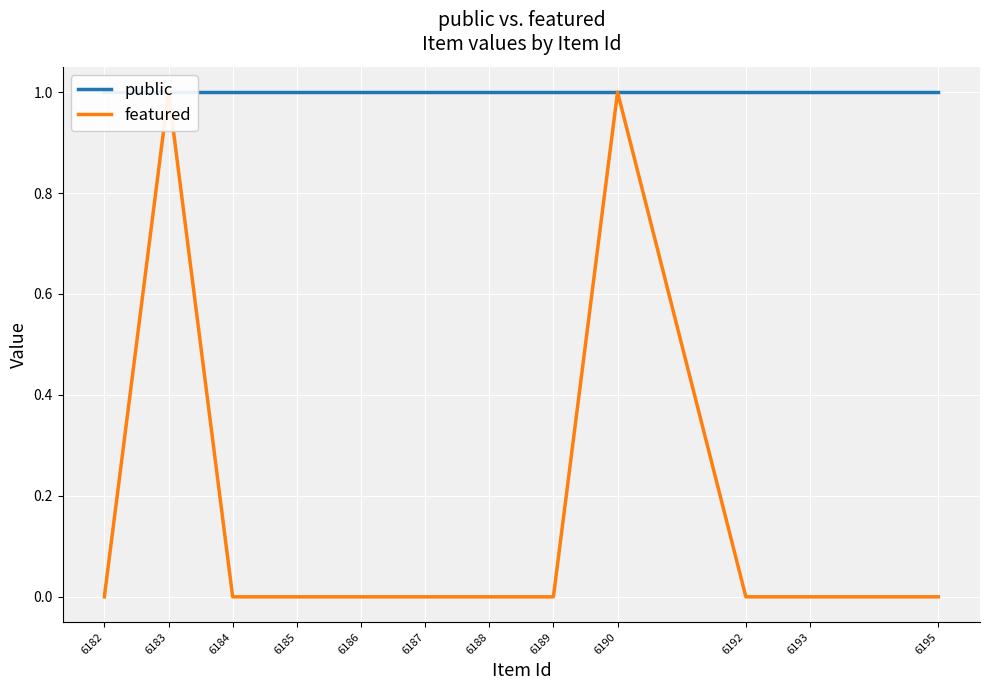

How many interior local peaks does the featured series have?

2